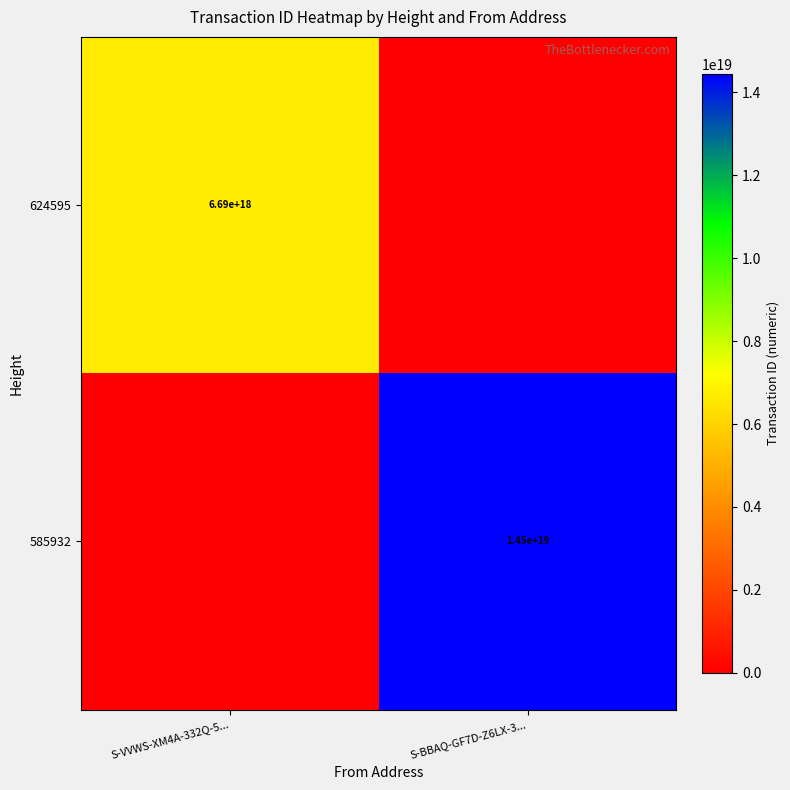

The value of 585932 at S-BBAQ-GF7D-Z6LX-3... is 20663864640229728256. True or false?

False